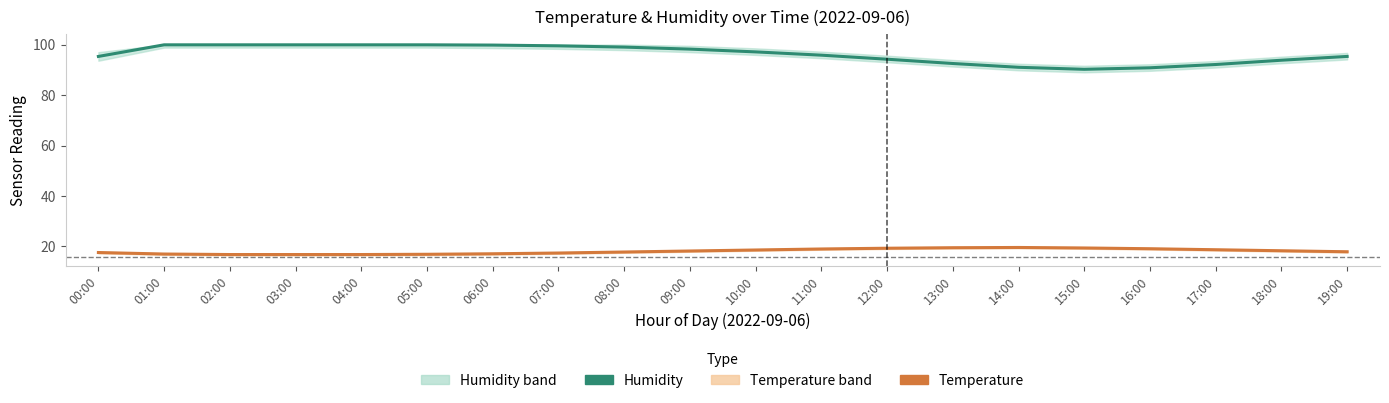

Reading left to right, transcribe all the data shown in this chart.

Humidity: 00:00=95.3	01:00=99.9	02:00=99.9	03:00=99.9	04:00=99.9	05:00=99.9	06:00=99.8	07:00=99.5	08:00=99.0	09:00=98.2	10:00=97.1	11:00=95.8	12:00=94.2	13:00=92.5	14:00=91.0	15:00=90.2	16:00=90.8	17:00=92.1	18:00=93.8	19:00=95.3
Temperature: 00:00=17.6	01:00=17.0	02:00=16.8	03:00=16.8	04:00=16.8	05:00=16.9	06:00=17.1	07:00=17.4	08:00=17.8	09:00=18.2	10:00=18.6	11:00=19.0	12:00=19.3	13:00=19.5	14:00=19.6	15:00=19.4	16:00=19.1	17:00=18.7	18:00=18.3	19:00=17.9